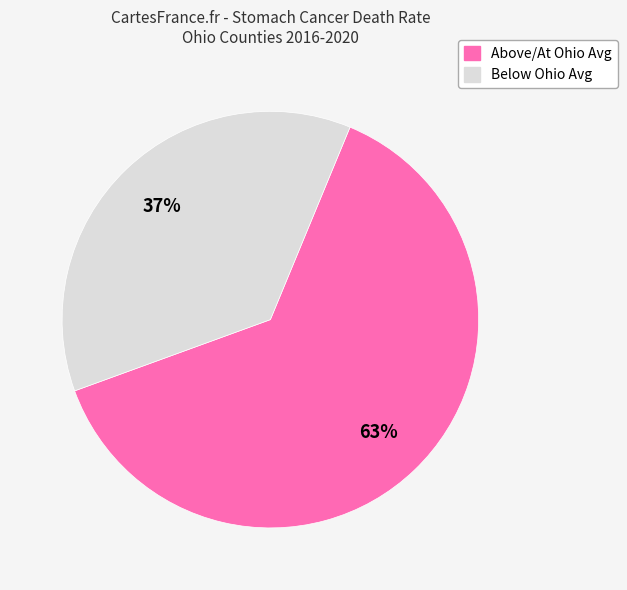

Does any single category account for the majority?

Yes